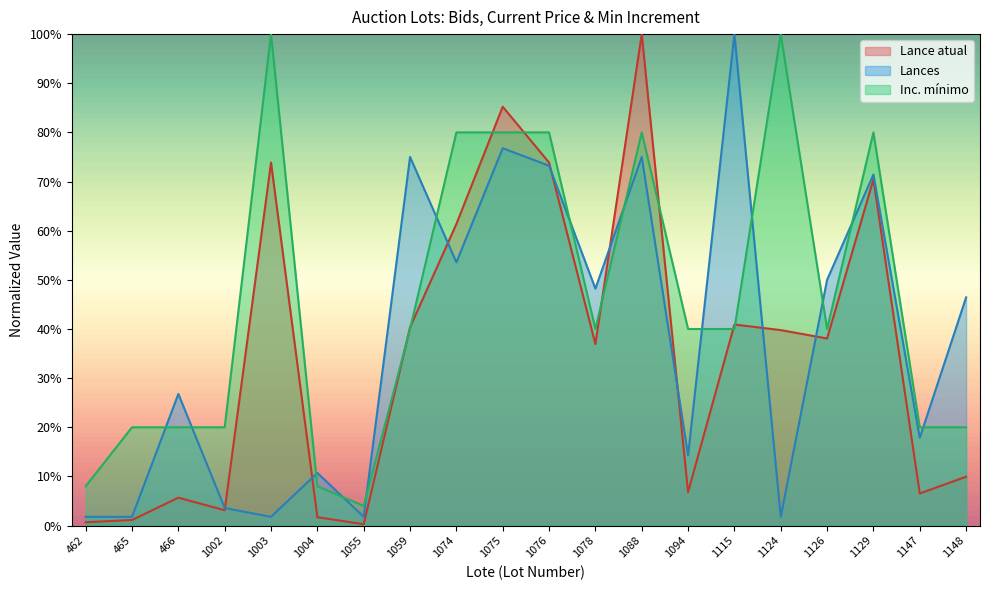

Between 1126 and 1115, which is larger?

1115